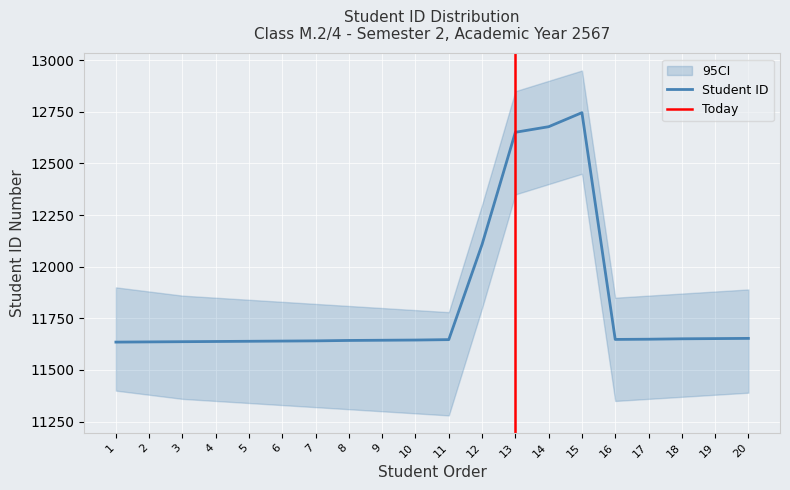

What is the difference between the maximum and minimum values?

1111